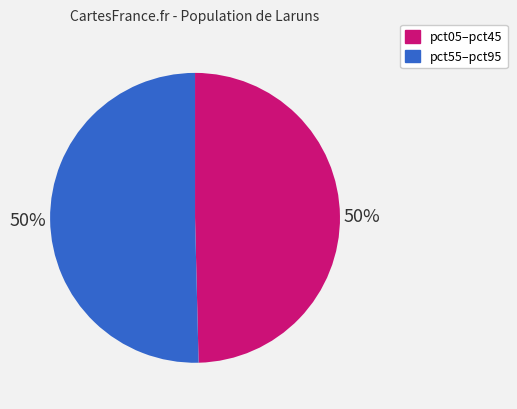

To the nearest percent, what is the average slice percentage?

50%